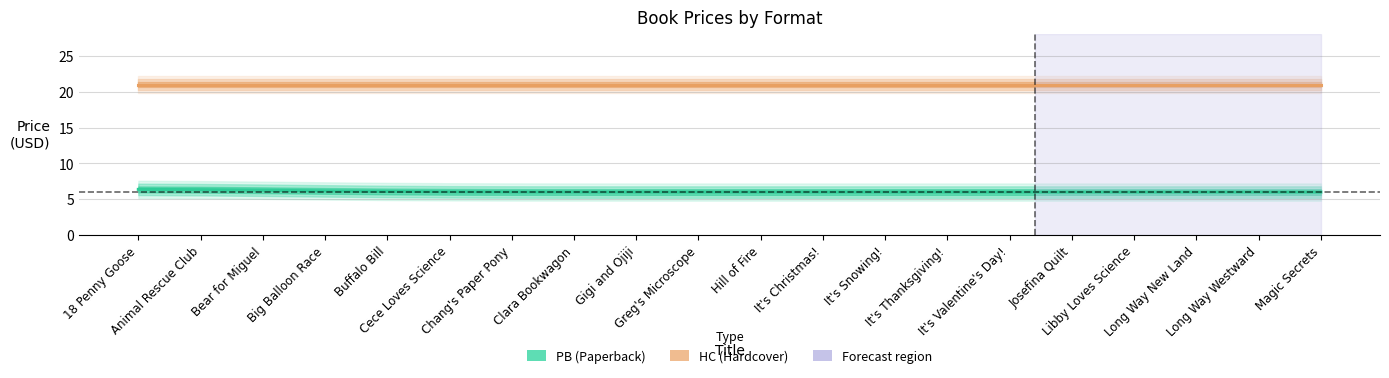

Reading left to right, list all the values displayed in this chart.

PB (Paperback): 18 Penny Goose=6.4	Animal Rescue Club=6.3	Bear for Miguel=6.2	Big Balloon Race=6.2	Buffalo Bill=6.1	Cece Loves Science=6.0	Chang's Paper Pony=6.0	Clara Bookwagon=6.0	Gigi and Ojiji=6.0	Greg's Microscope=6.0	Hill of Fire=6.0	It's Christmas!=6.0	It's Snowing!=6.0	It's Thanksgiving!=6.0	It's Valentine's Day!=6.0	Josefina Quilt=6.0	Libby Loves Science=6.0	Long Way New Land=6.0	Long Way Westward=6.0	Magic Secrets=6.0
HC (Hardcover): 18 Penny Goose=21.0	Animal Rescue Club=21.0	Bear for Miguel=21.0	Big Balloon Race=21.0	Buffalo Bill=21.0	Cece Loves Science=21.0	Chang's Paper Pony=21.0	Clara Bookwagon=21.0	Gigi and Ojiji=21.0	Greg's Microscope=21.0	Hill of Fire=21.0	It's Christmas!=21.0	It's Snowing!=21.0	It's Thanksgiving!=21.0	It's Valentine's Day!=21.0	Josefina Quilt=21.0	Libby Loves Science=21.0	Long Way New Land=21.0	Long Way Westward=21.0	Magic Secrets=21.0